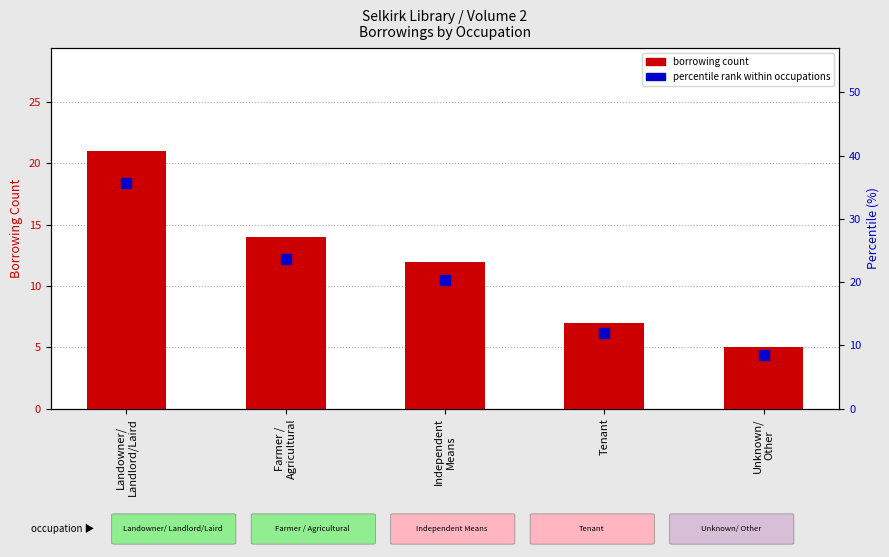

What position from the right is Landowner/
Landlord/Laird?

5